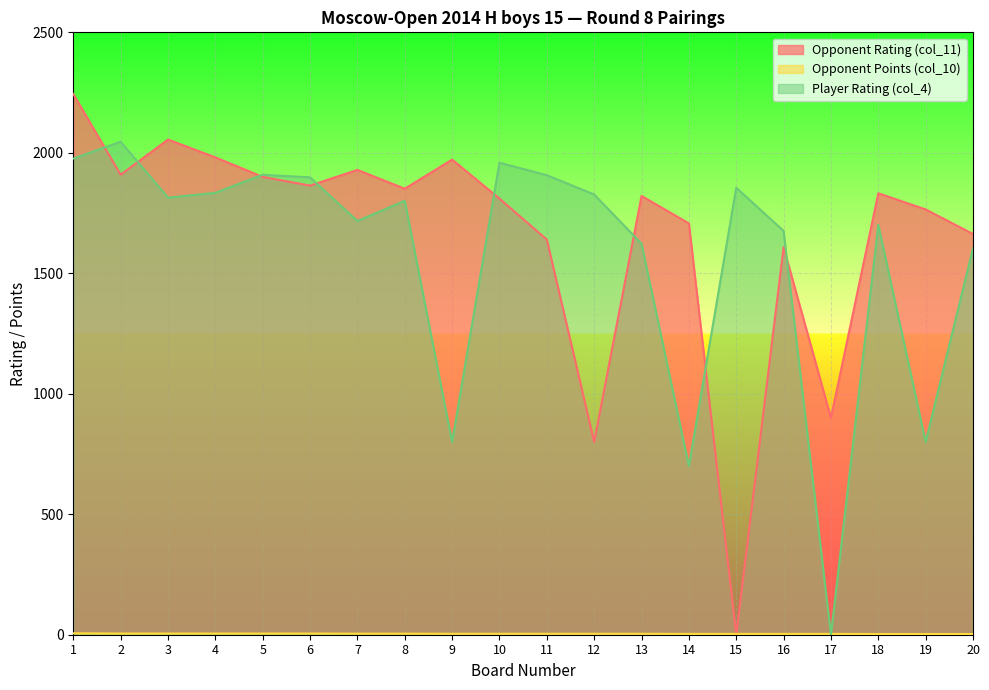

True or false: Player Rating (col_4) has a value of 800.0 at 19.

True